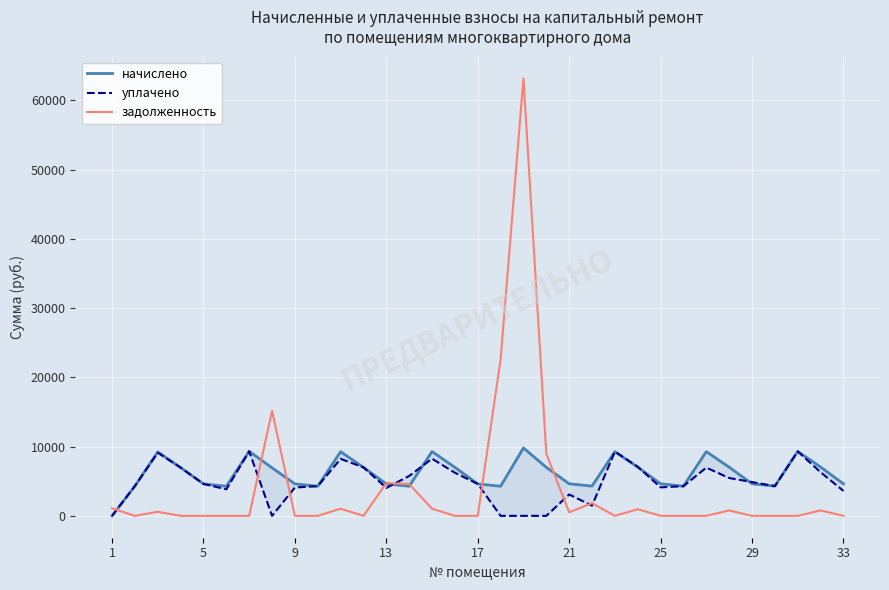

How many series are shown in this chart?

3